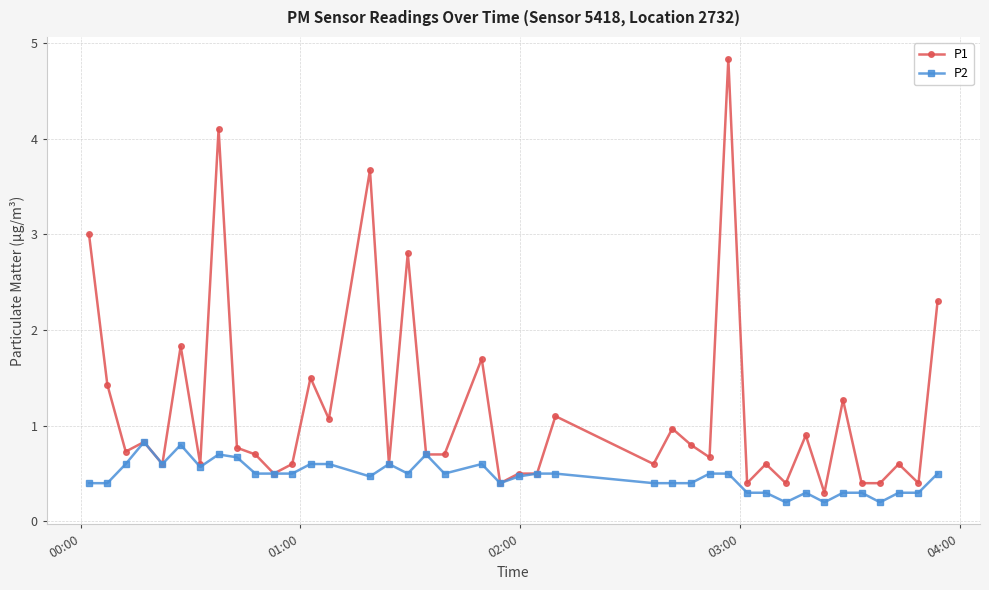

What is the greatest value displayed?

4.8